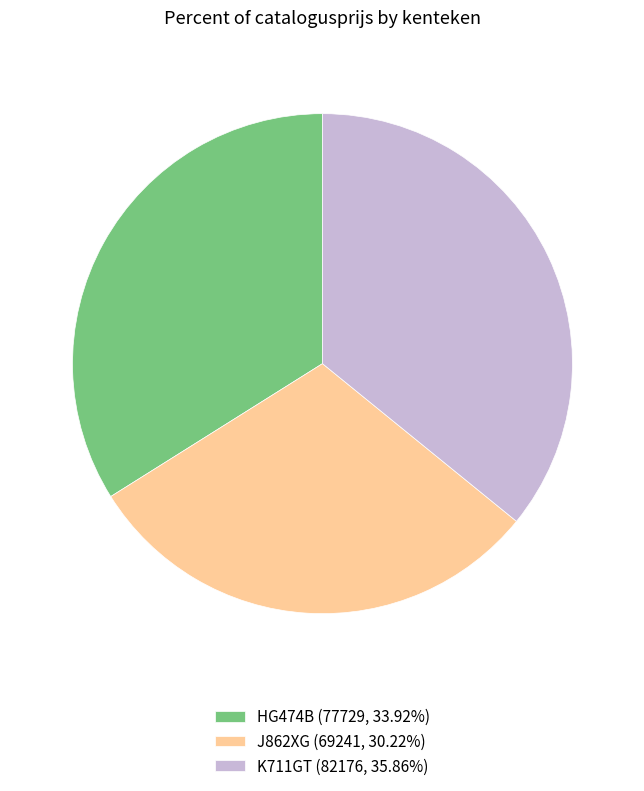

The J862XG slice represents 30% of the pie. True or false?

True